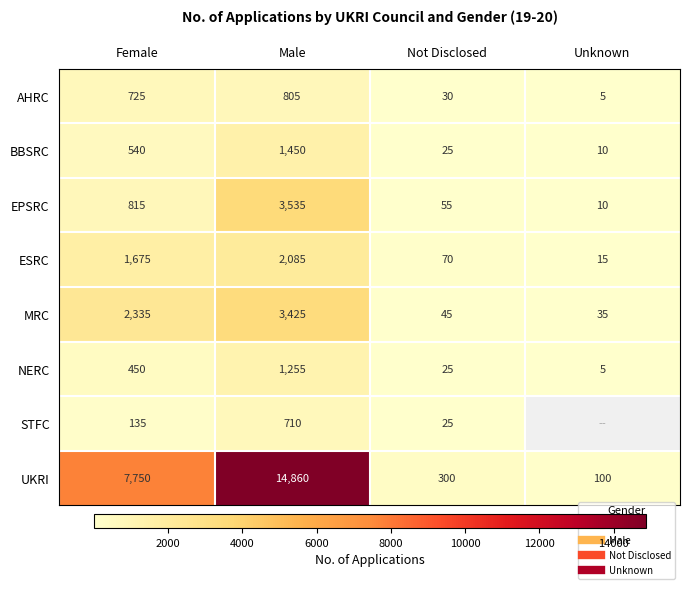

Is the value of NERC at Male greater than the value of BBSRC at Not Disclosed?

Yes